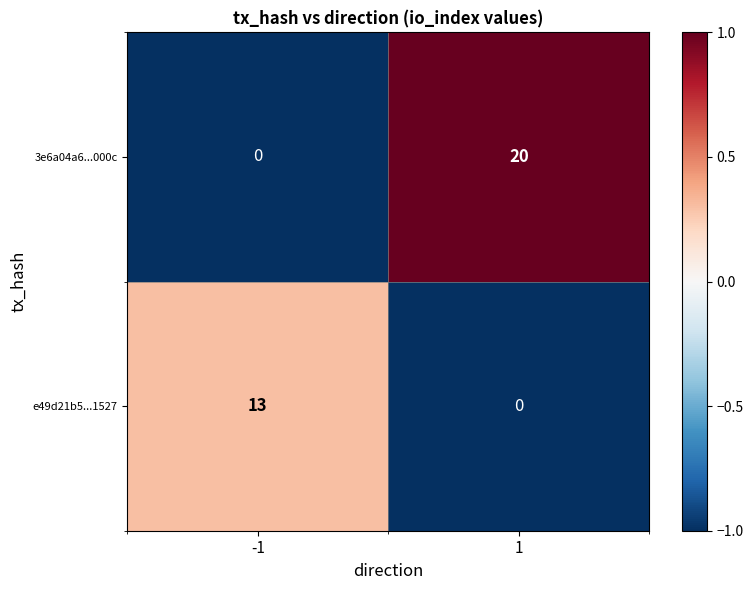

Is it true that 3e6a04a6...000c equals 20 at 1?

True